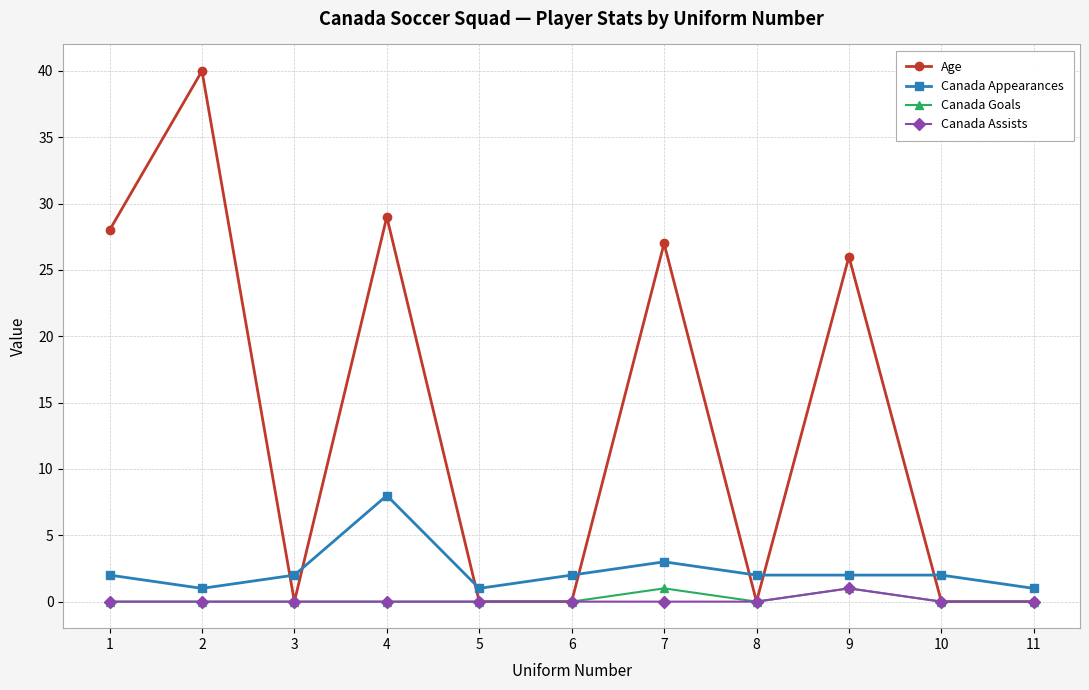

Which series has the largest total across all categories?

Age